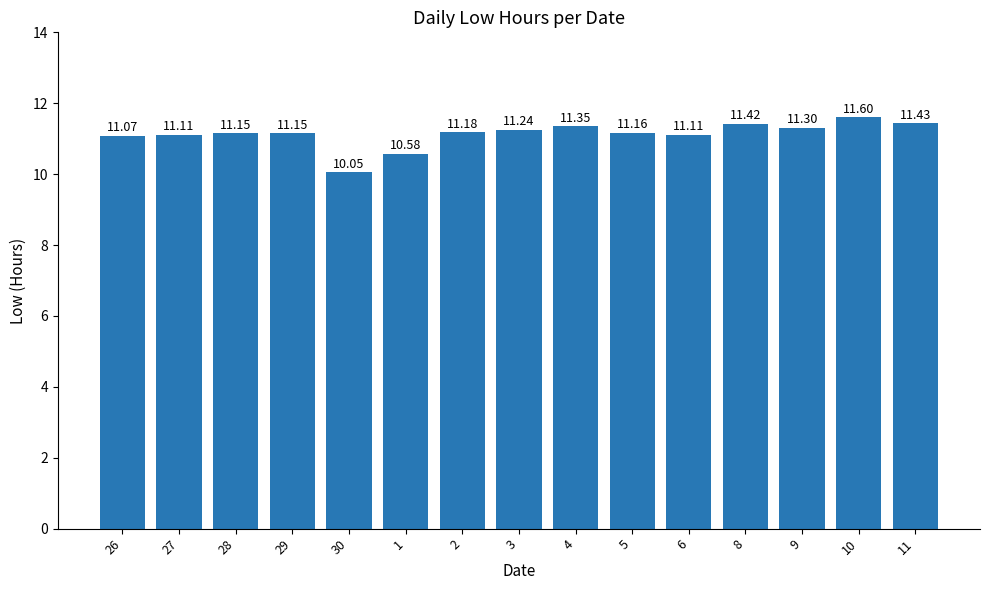

What is the sum of the values at 8 and 27?

22.5